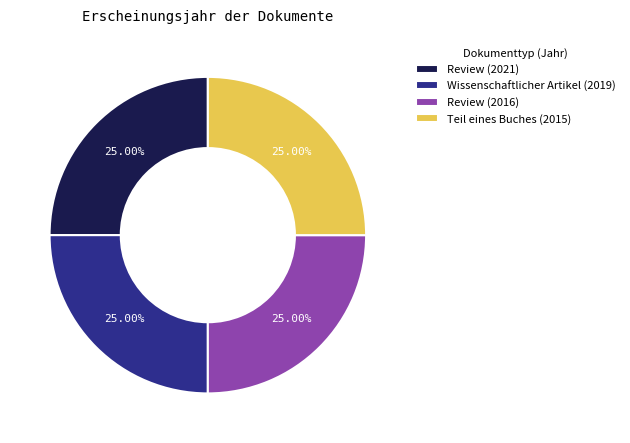

What percentage is NOT represented by Teil eines Buches (2015)?

75.0%